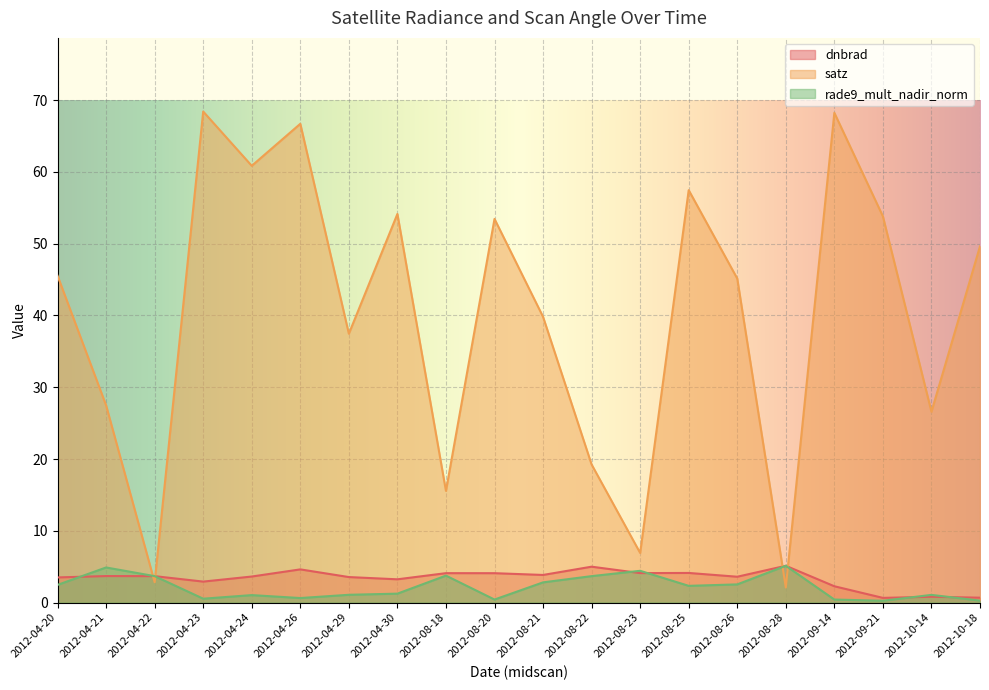

Reading right to left, what are all the values shown in this chart?

dnbrad: 2012-10-18=0.7	2012-10-14=0.8	2012-09-21=0.6	2012-09-14=2.3	2012-08-28=5.1	2012-08-26=3.6	2012-08-25=4.1	2012-08-23=4.1	2012-08-22=5.0	2012-08-21=3.8	2012-08-20=4.1	2012-08-18=4.1	2012-04-30=3.2	2012-04-29=3.5	2012-04-26=4.6	2012-04-24=3.6	2012-04-23=2.9	2012-04-22=3.7	2012-04-21=3.7	2012-04-20=3.5
satz: 2012-10-18=49.6	2012-10-14=26.6	2012-09-21=53.8	2012-09-14=68.2	2012-08-28=2.1	2012-08-26=45.2	2012-08-25=57.5	2012-08-23=6.9	2012-08-22=19.2	2012-08-21=39.8	2012-08-20=53.5	2012-08-18=15.6	2012-04-30=54.2	2012-04-29=37.5	2012-04-26=66.7	2012-04-24=60.9	2012-04-23=68.4	2012-04-22=2.8	2012-04-21=27.5	2012-04-20=45.5
rade9_mult_nadir_norm: 2012-10-18=0.3	2012-10-14=1.1	2012-09-21=0.2	2012-09-14=0.4	2012-08-28=5.1	2012-08-26=2.5	2012-08-25=2.3	2012-08-23=4.4	2012-08-22=3.7	2012-08-21=2.8	2012-08-20=0.4	2012-08-18=3.7	2012-04-30=1.2	2012-04-29=1.1	2012-04-26=0.6	2012-04-24=1.0	2012-04-23=0.5	2012-04-22=3.7	2012-04-21=4.9	2012-04-20=2.5